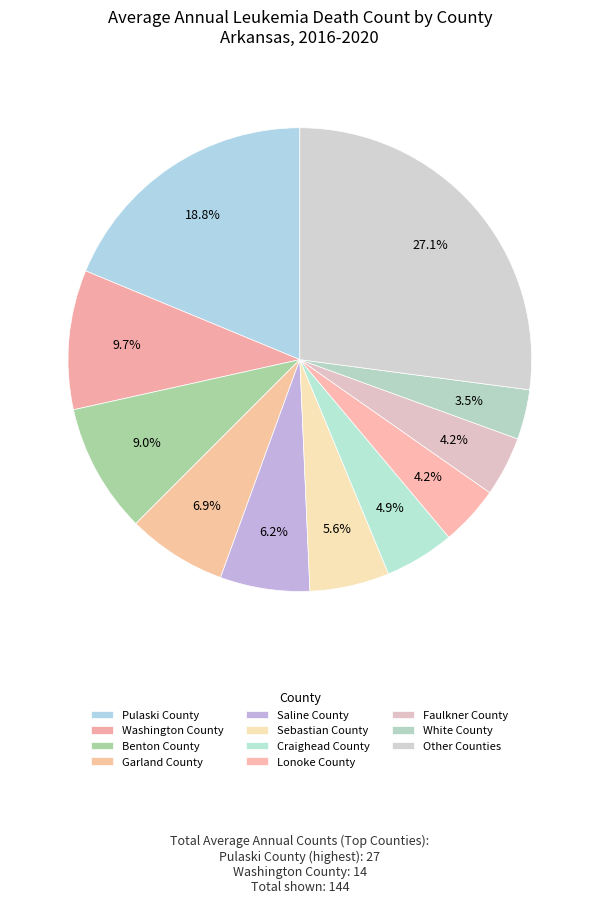

To the nearest percent, what portion does Washington County represent?

10%